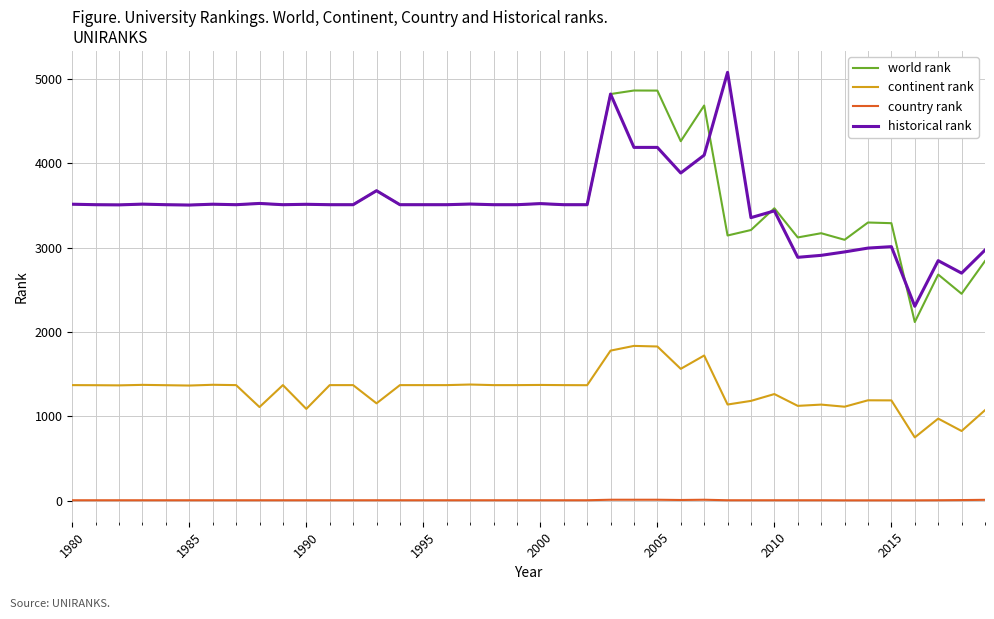

True or false: continent rank and world rank cross at least once.

False